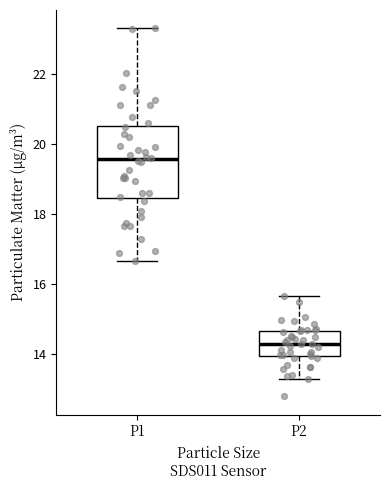

Reading left to right, transcribe this box plot: for each box, give where its median line is, the range the box spans, and where its two whiskers end, as read against the y-axis. The values are not printed on the chart, so give them approximately, as read against the axis.

P1: median 19.6, box 18.4 to 20.6, whiskers 16.6 to 23.4
P2: median 14.4, box 14.0 to 14.6, whiskers 13.4 to 15.6